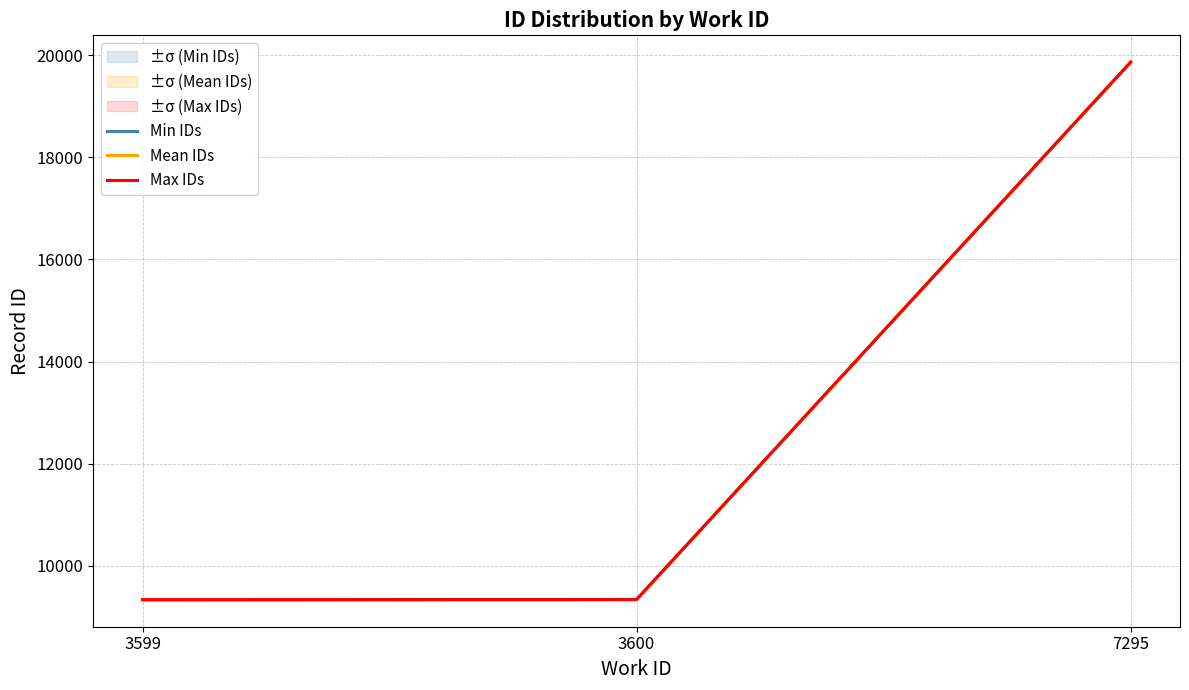

What value does the Max IDs series have at 3600?

9339.0